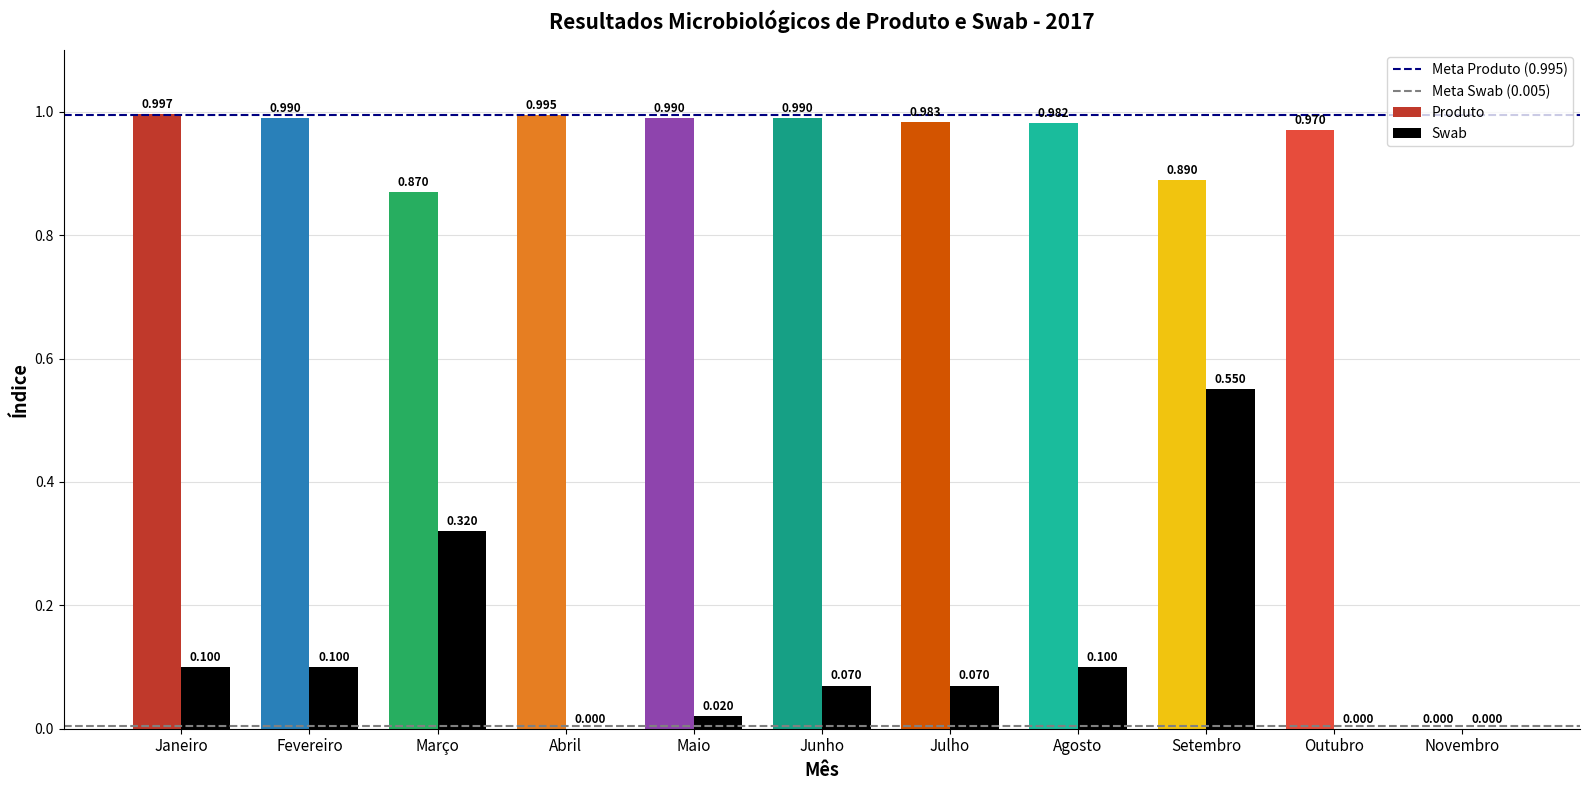

How many values in the Swab series exceed 0?

8